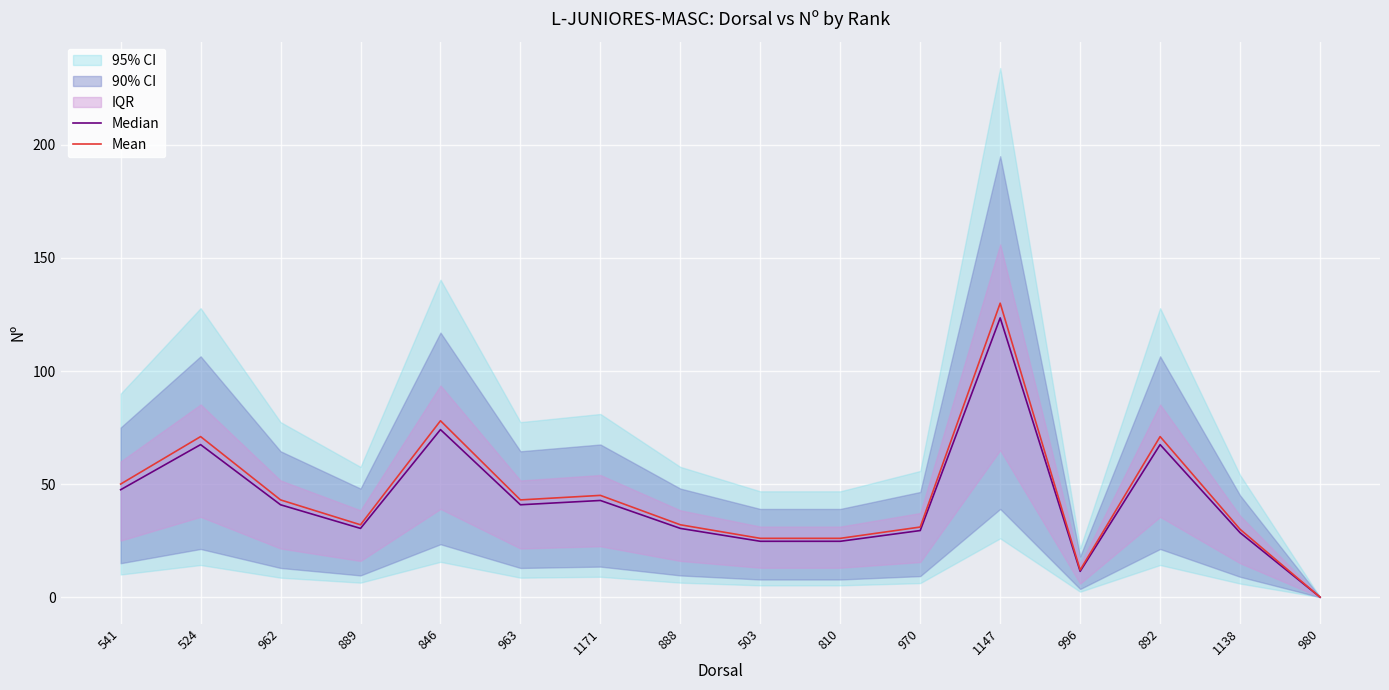

At which label does Median first exceed 40?

541